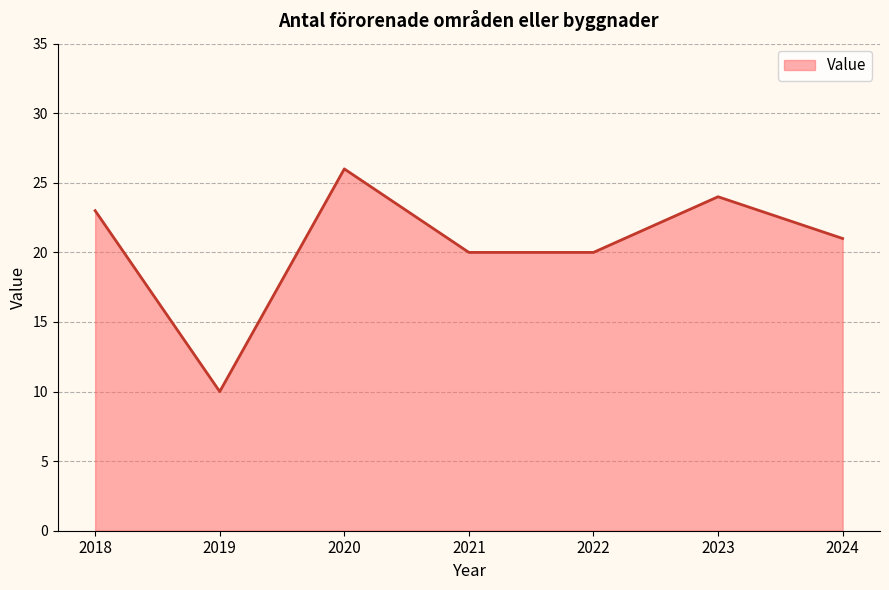

At which category does the data reach its first local valley?

2019